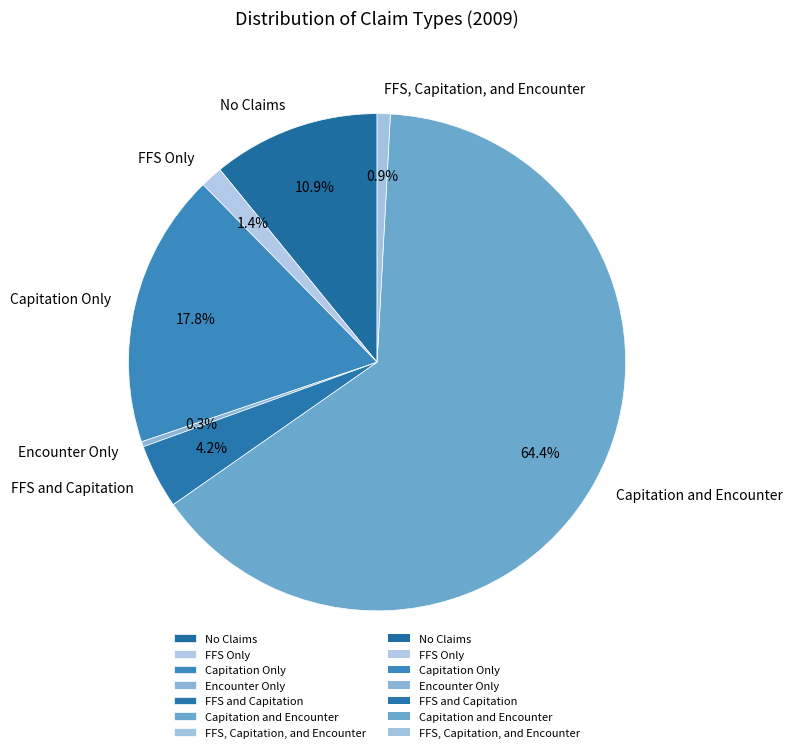

To the nearest percent, what is the average slice percentage?

14%